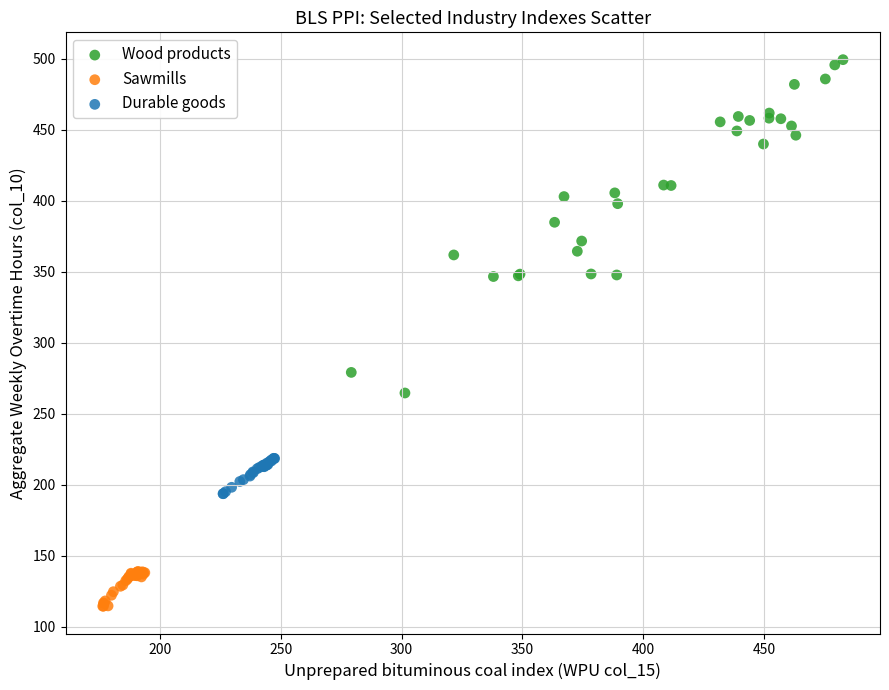

Which series contains the highest Y value?

Wood products